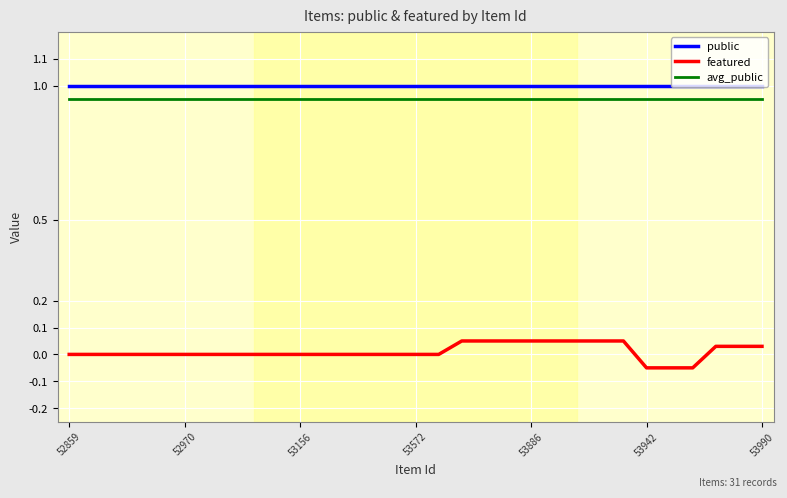

What is the greatest value displayed?

1.0